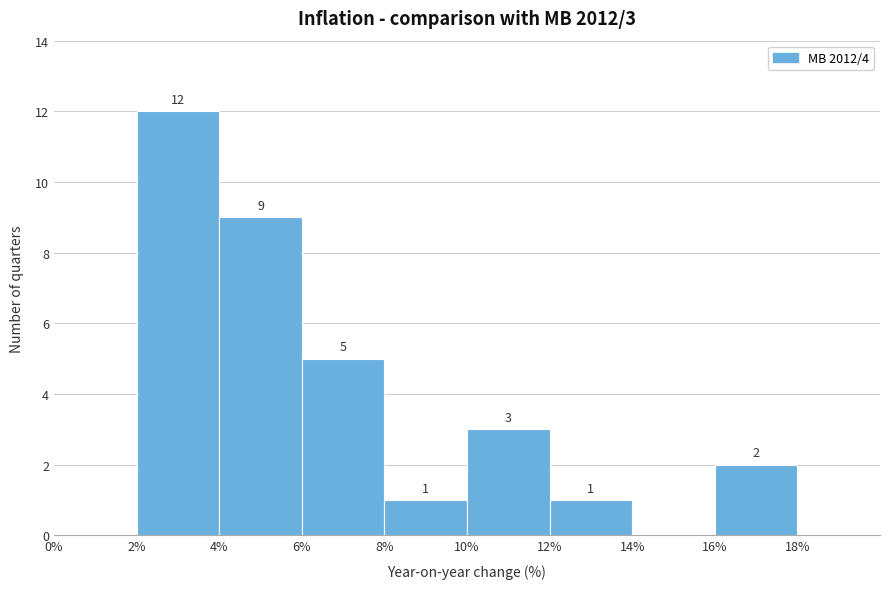

Over which range of the x-axis is the bar tallest?

2% to 4%